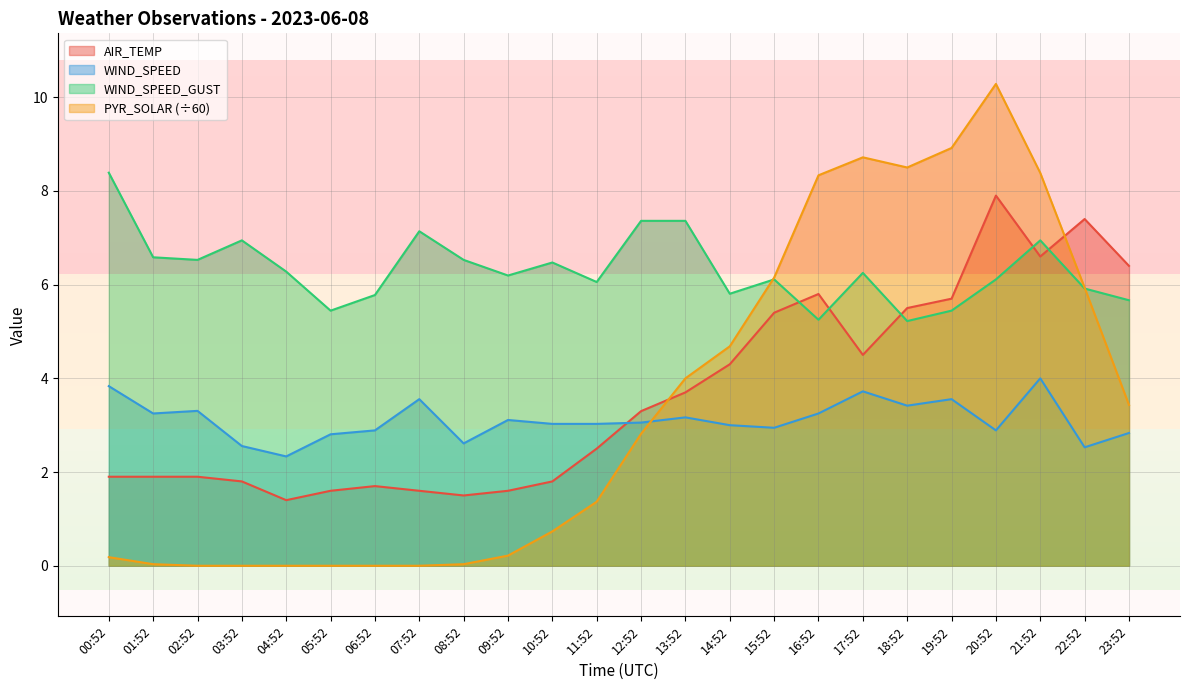

What is the difference between the AIR_TEMP values at 09:52 and 02:52?

0.3